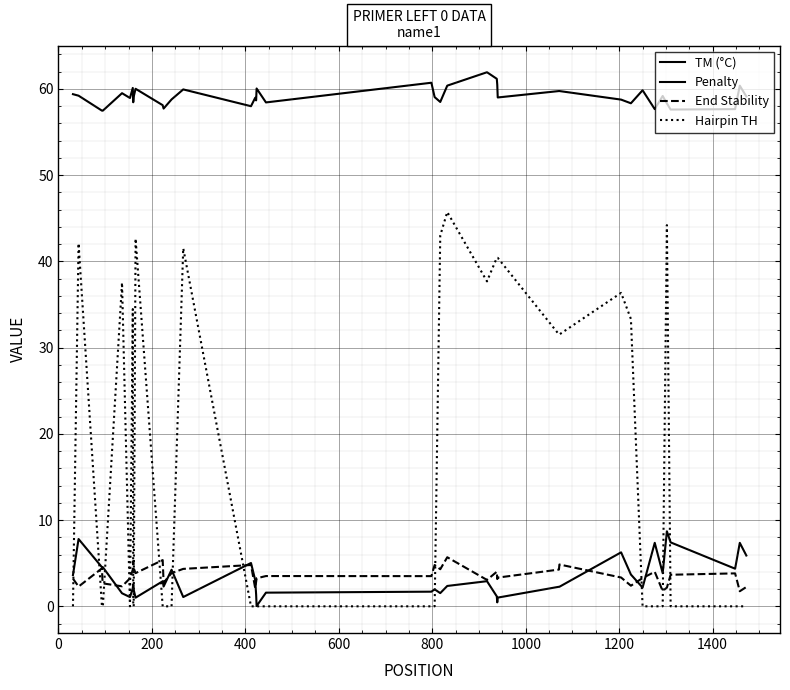

How many lines are shown in the chart?

4